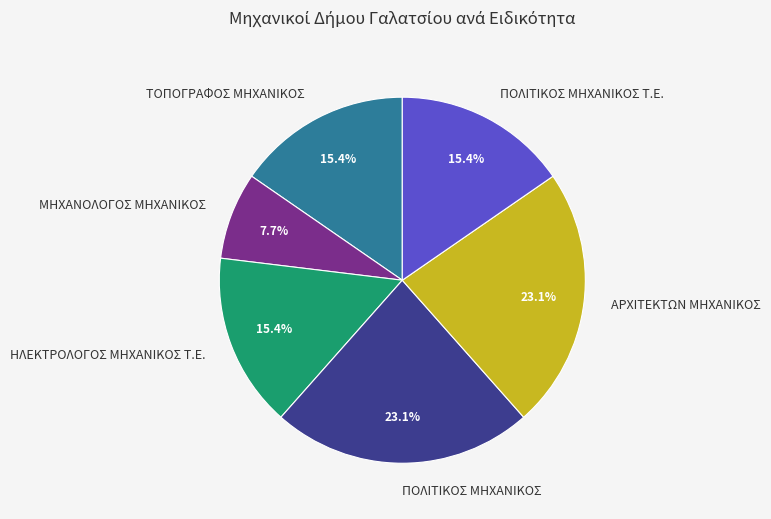

Between ΑΡΧΙΤΕΚΤΩΝ ΜΗΧΑΝΙΚΟΣ and ΗΛΕΚΤΡΟΛΟΓΟΣ ΜΗΧΑΝΙΚΟΣ Τ.Ε., which is larger?

ΑΡΧΙΤΕΚΤΩΝ ΜΗΧΑΝΙΚΟΣ